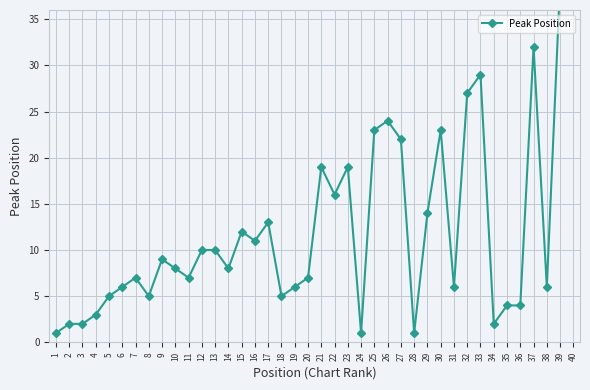

True or false: the data shows 12 at 15.

True